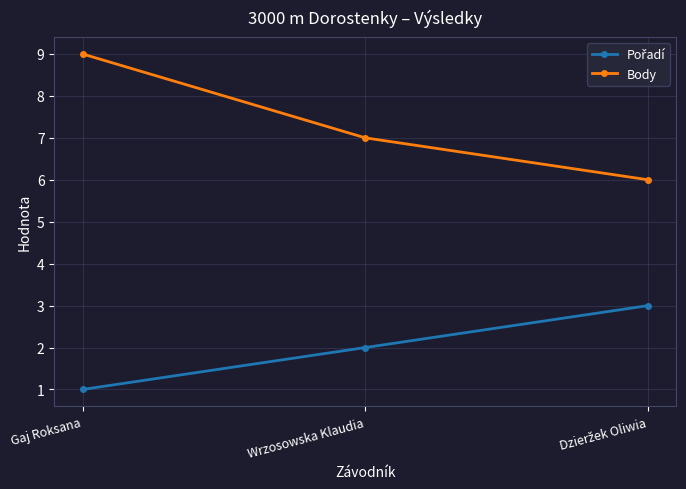

The Body series shows 4 at Wrzosowska Klaudia. True or false?

False